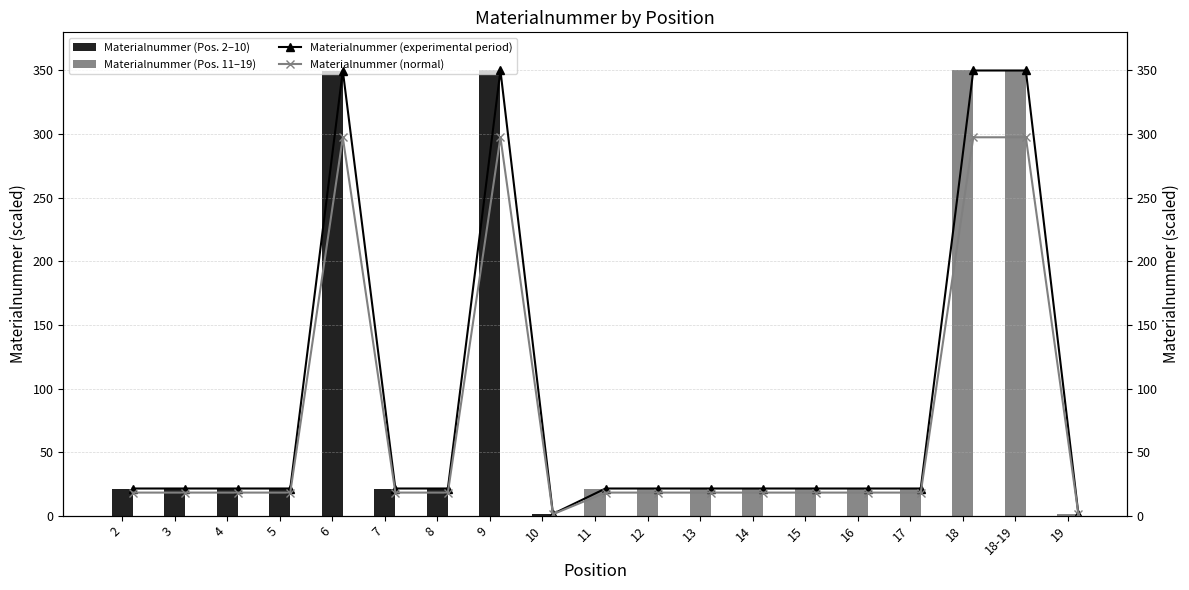

How many data points does each series have?

19